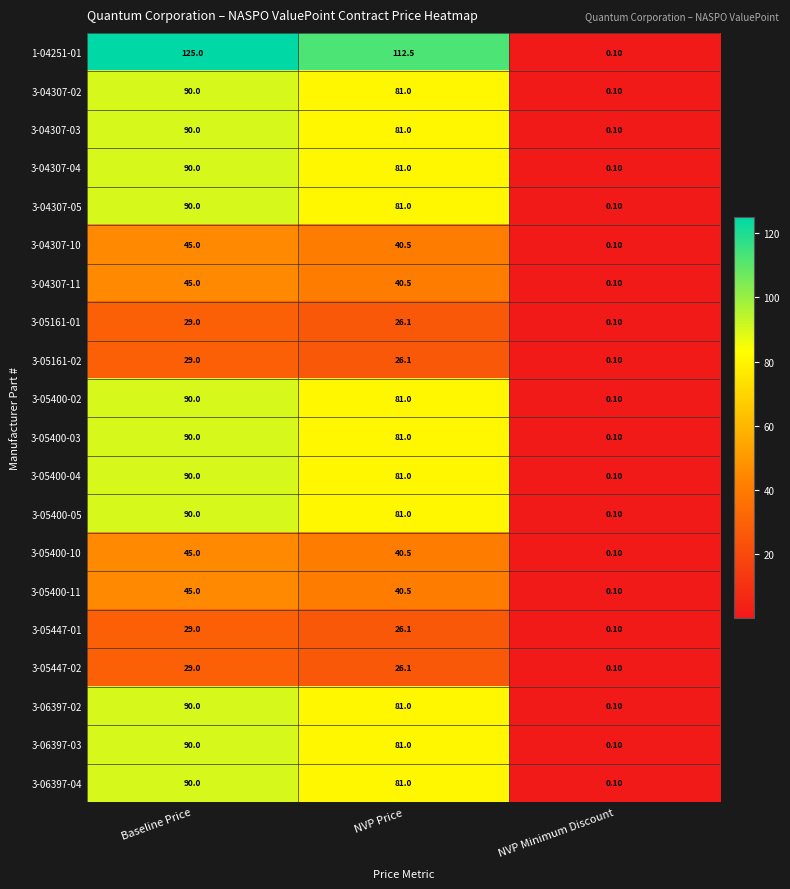

What is the total value across all series at Baseline Price?

1411.0